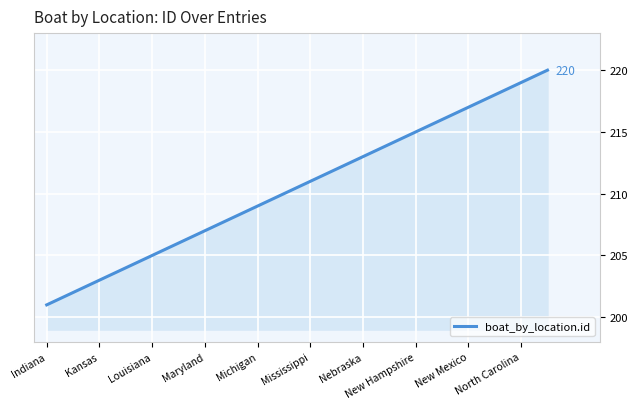

What is the maximum value shown in the chart?

220